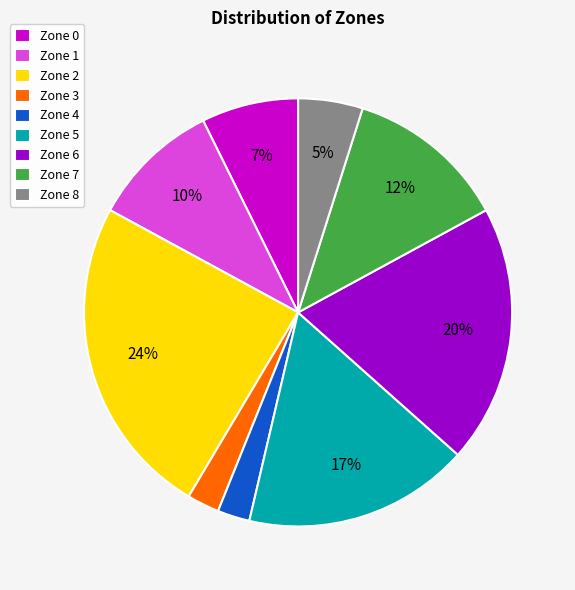

To the nearest percent, what percentage of the pie is Zone 0?

7%